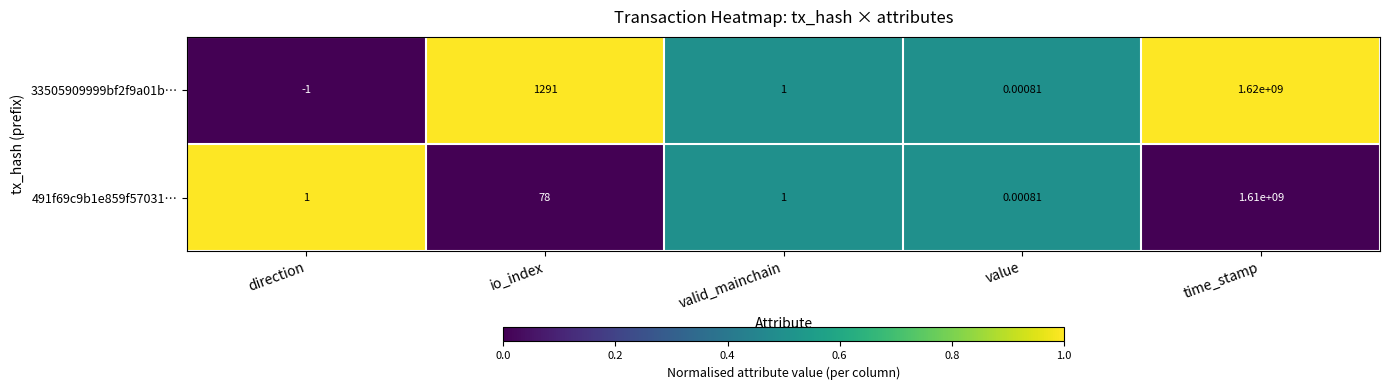

Between value and time_stamp, which series saw the biggest shift?

33505909999bf2f9a01b…